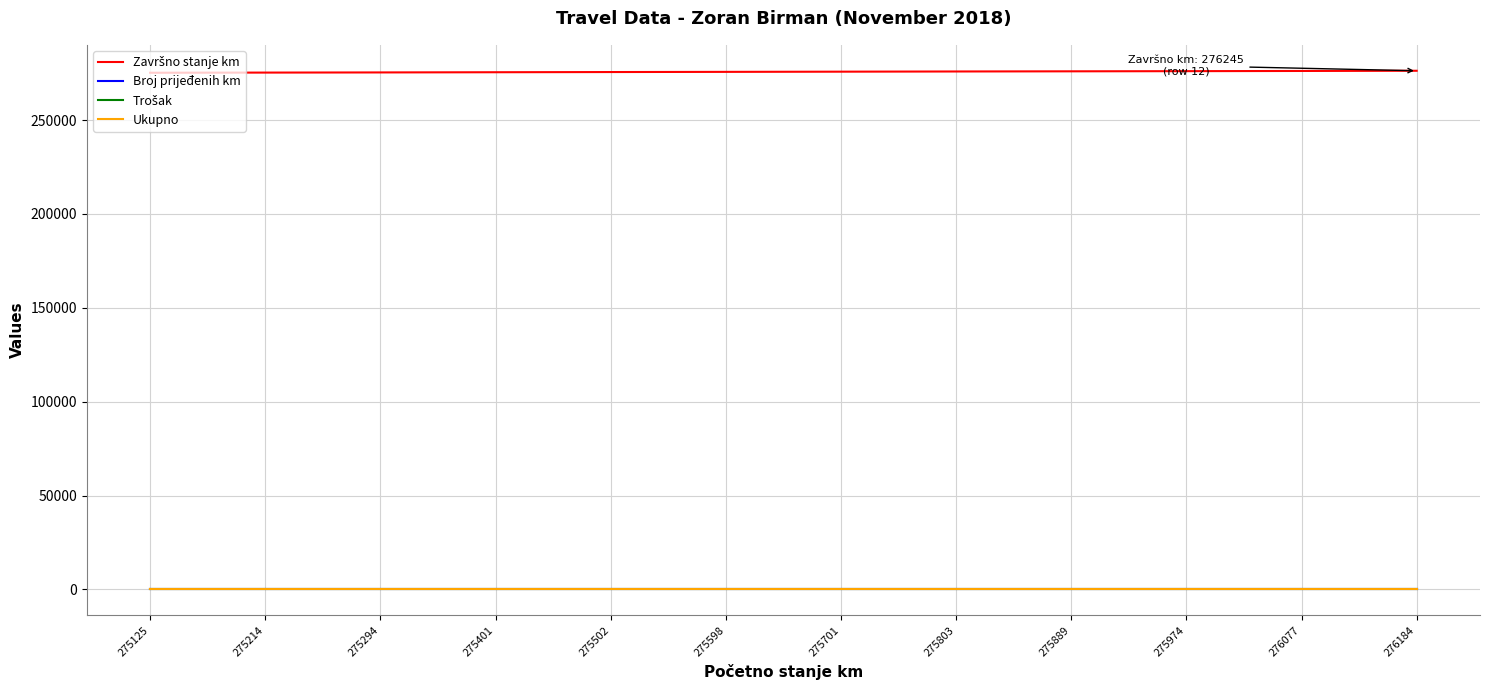

The Broj prijeđenih km series shows 61 at 275502. True or false?

True